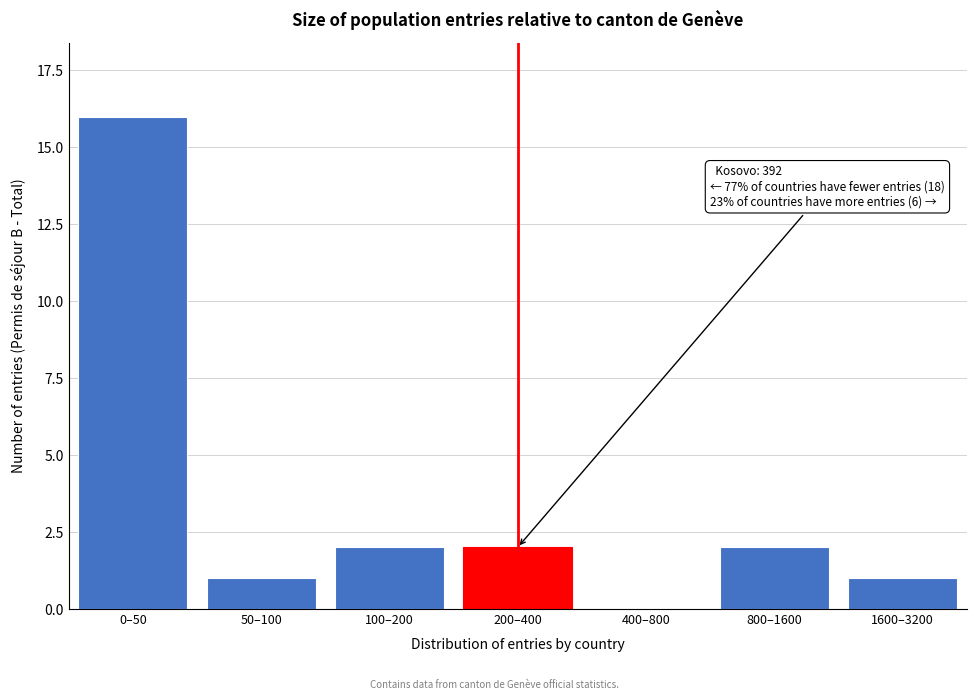

Reading left to right, extract all data points from this chart.

0–50=16	50–100=1	100–200=2	200–400=2	400–800=0	800–1600=2	1600–3200=1